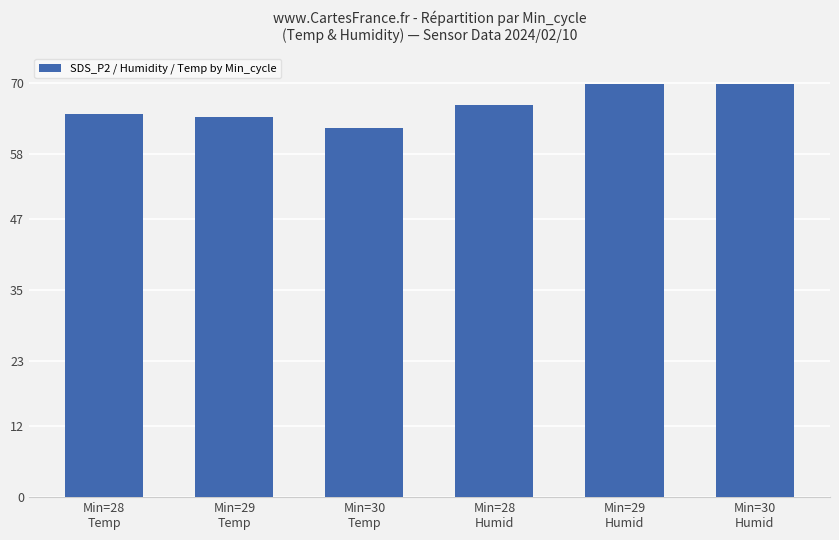

How many data points are above 66?

3